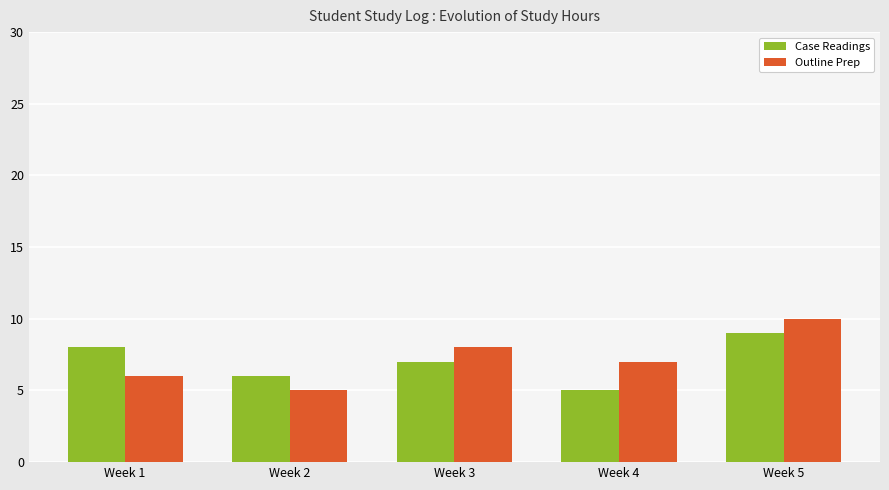

What is the average value of the Case Readings series?

7